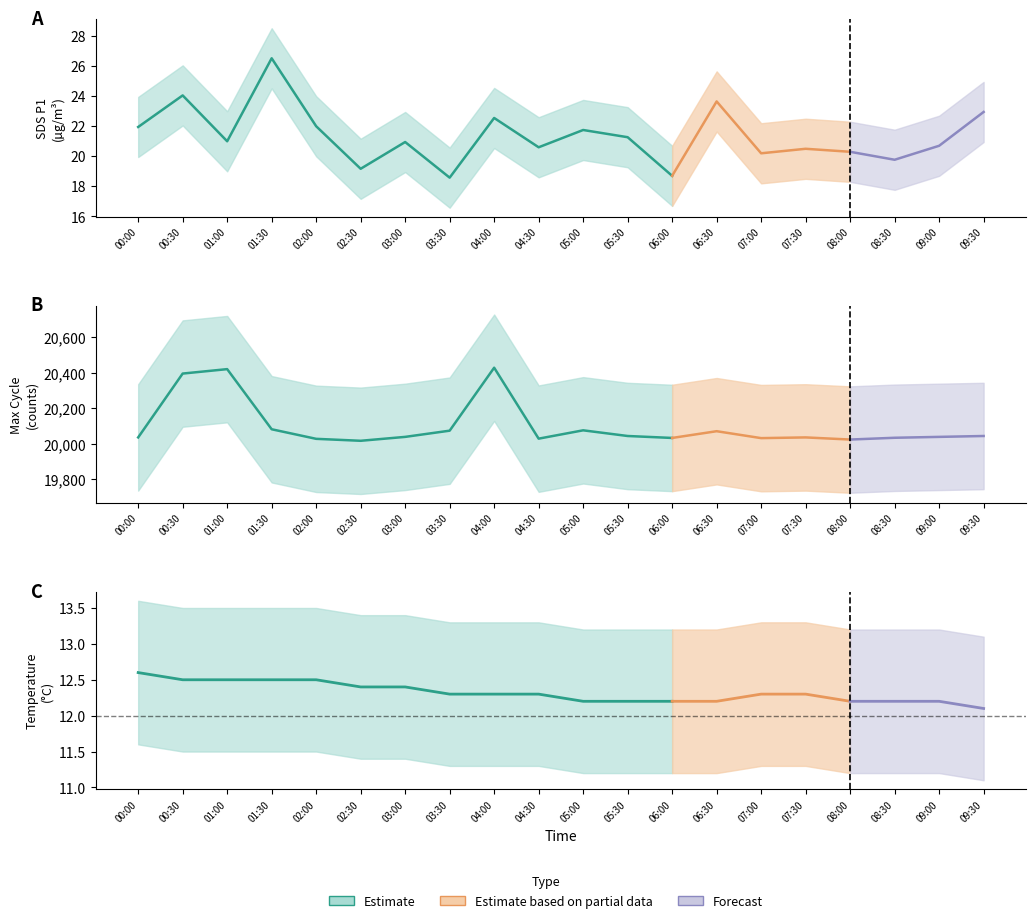

Which category has the highest value in the Temp series?

00:00